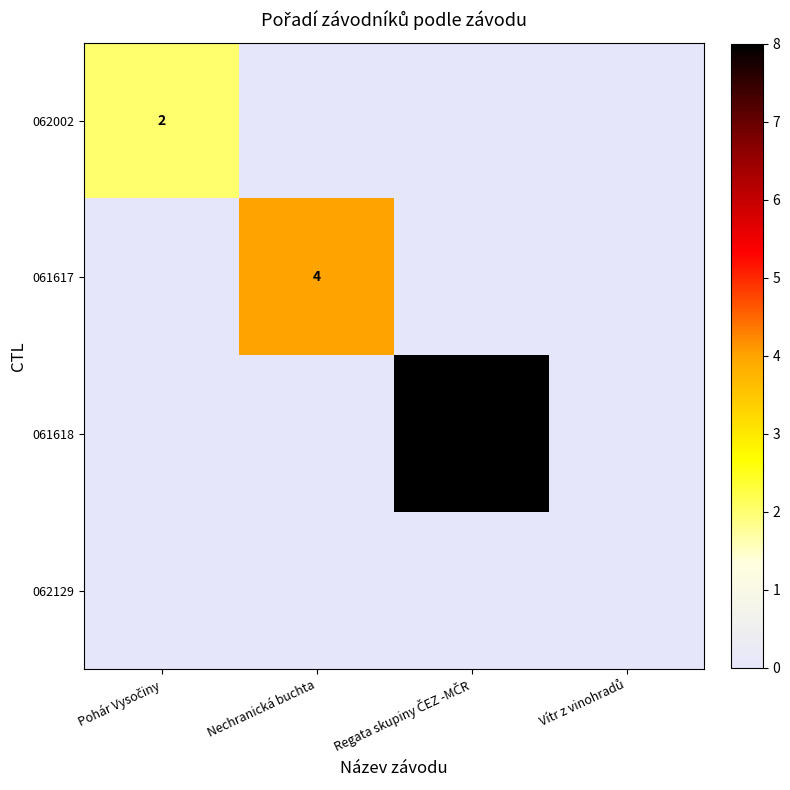

Which series has the largest total across all categories?

061618